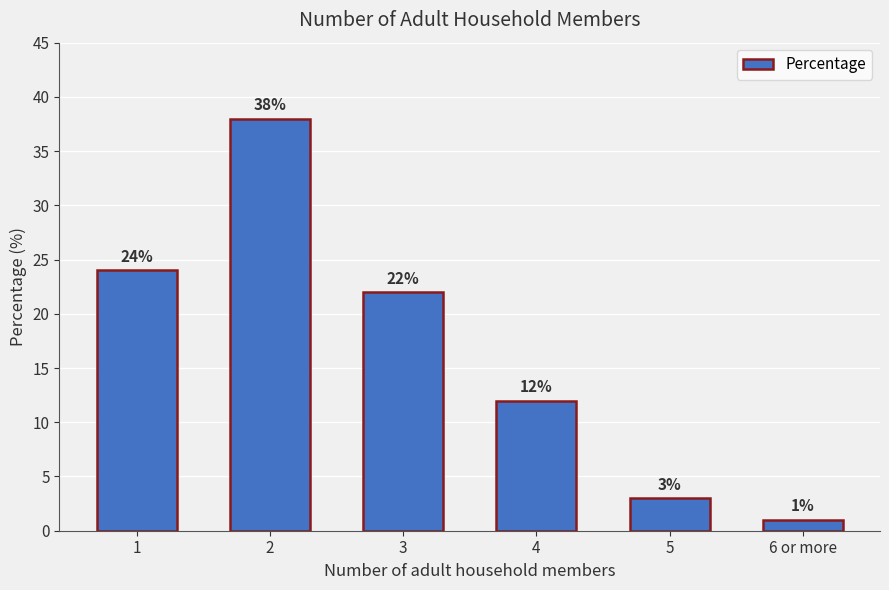

Does the chart contain stacked bars?

No